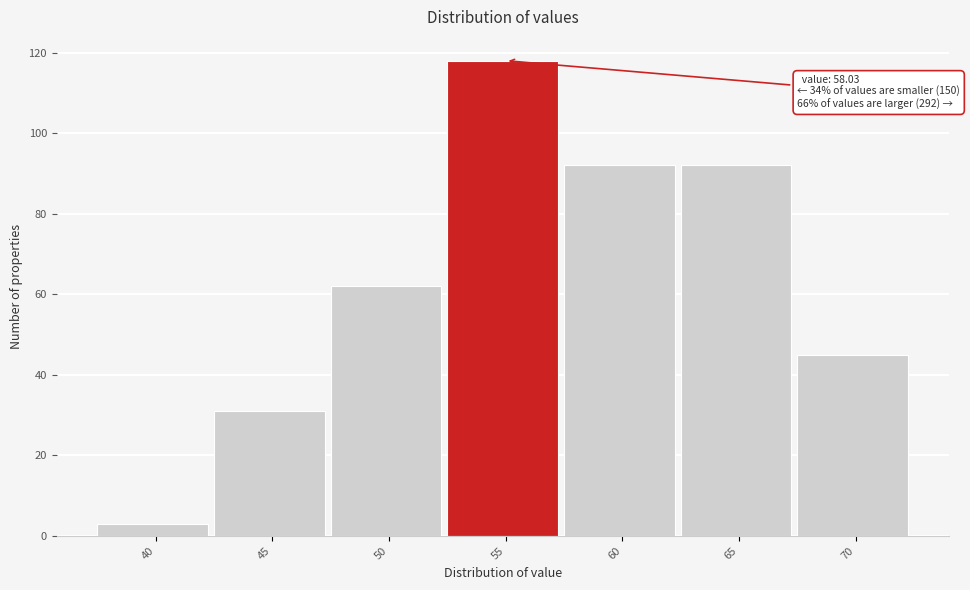

Reading right to left, what are all the values shown in this chart?

45	92	92	118	62	31	3